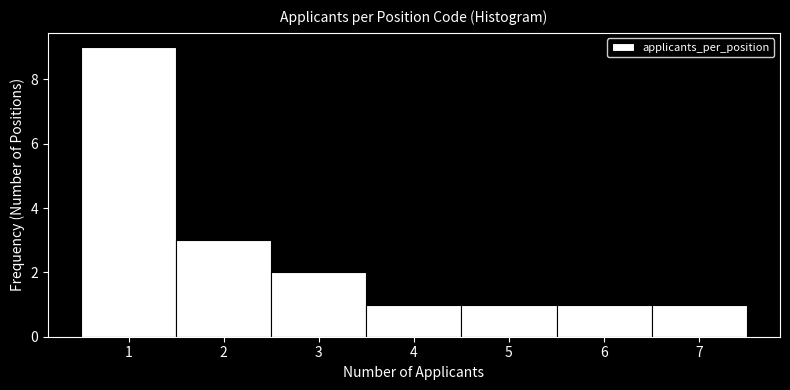

What is the height of the bar covering 6.5 to 7.5 on the x-axis? The values are not printed on the chart, so give them approximately, as read against the axis.

1